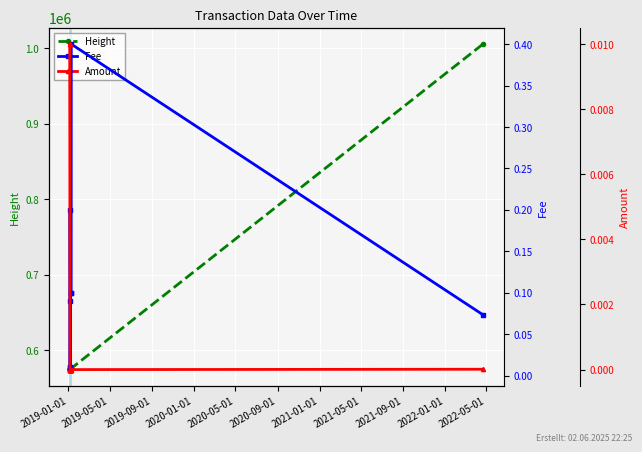

Reading right to left, transcribe all the data shown in this chart.

Height: 1005560.0	576007.0	575902.0	575281.0	575176.0	574908.0	574733.0	574732.0	574373.0	574372.0
Fee: 0.1	0.4	0.1	0.1	0.1	0.0	0.2	0.0	0.0	0.0
Amount: 0.0	0.0	0.0	0.0	0.0	0.0	0.0	0.0	0.0	0.0